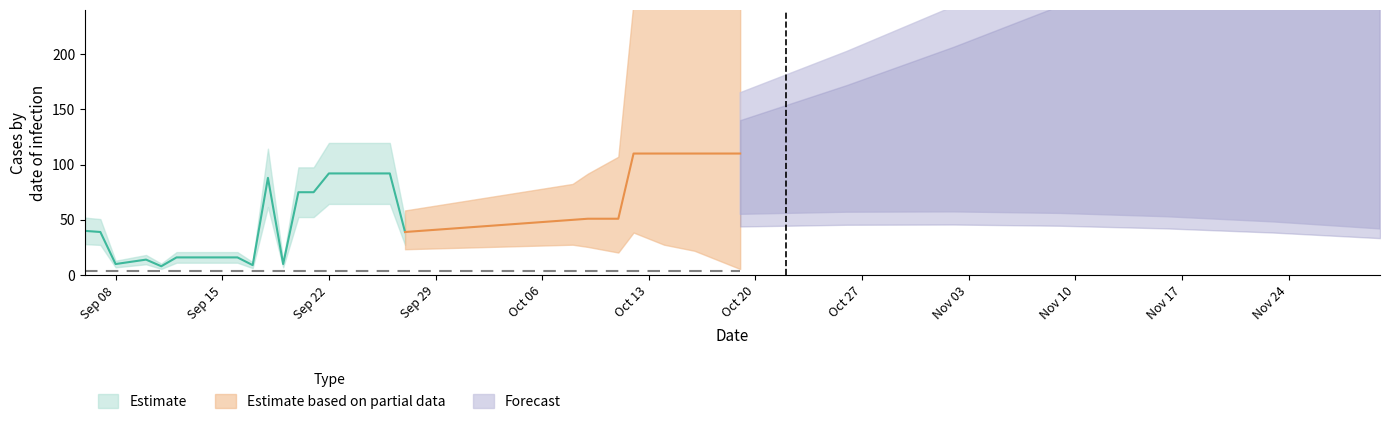

Is it true that the value at 24 is 51?

True